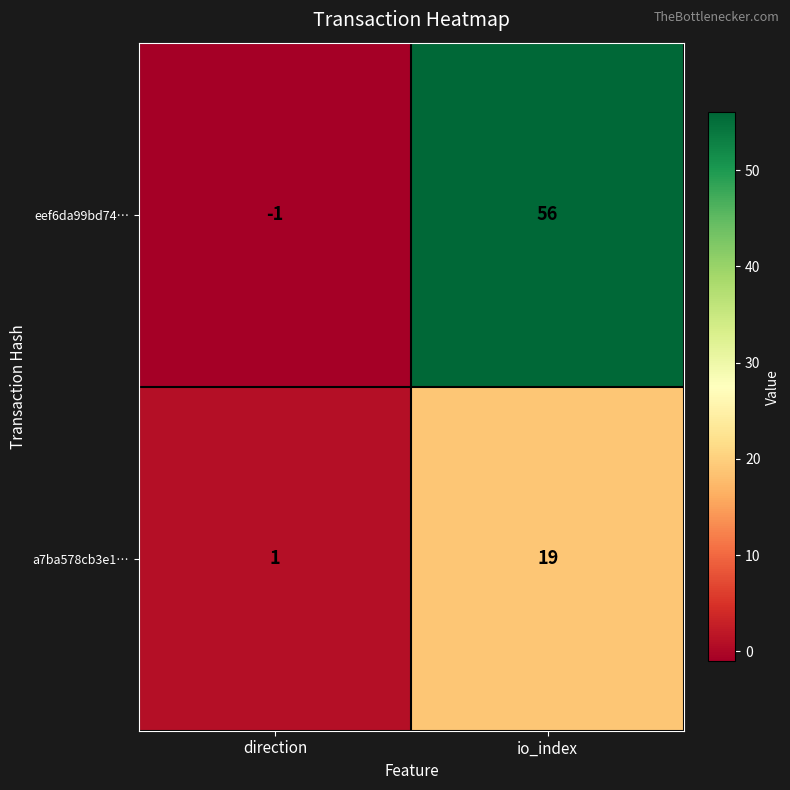

What value does the a7ba578cb3e1… series have at io_index, to the nearest 5?

20